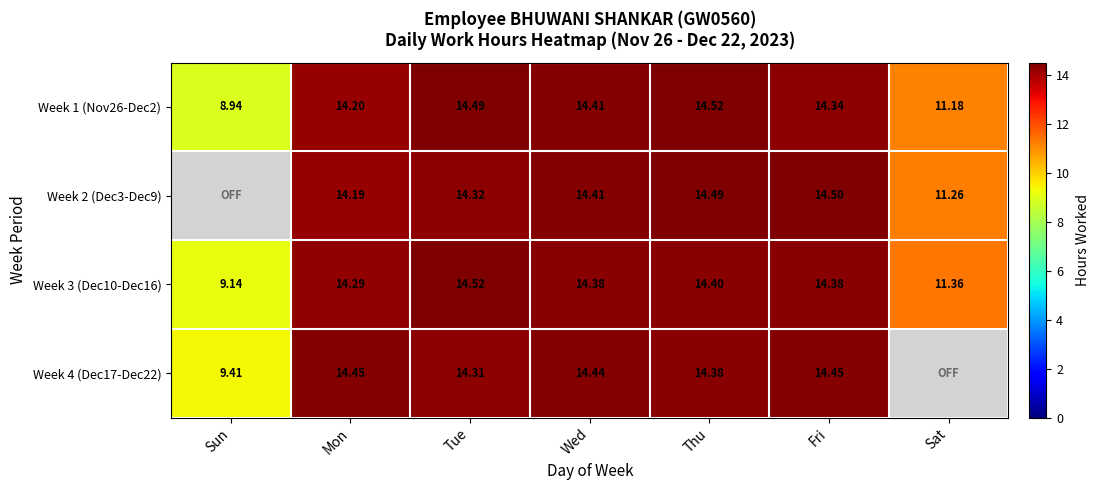

How many values in the Week 1 (Nov26-Dec2) series exceed 14?

5